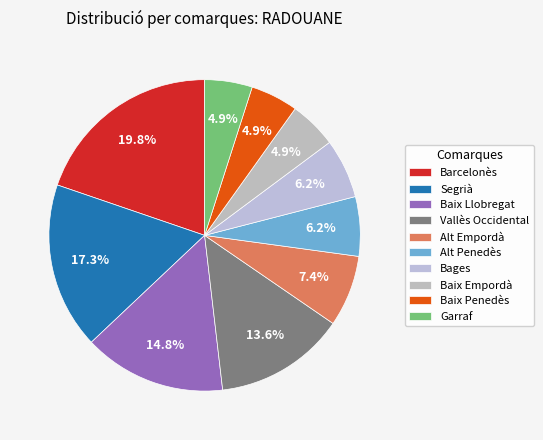

To the nearest percent, what is the average slice percentage?

10%